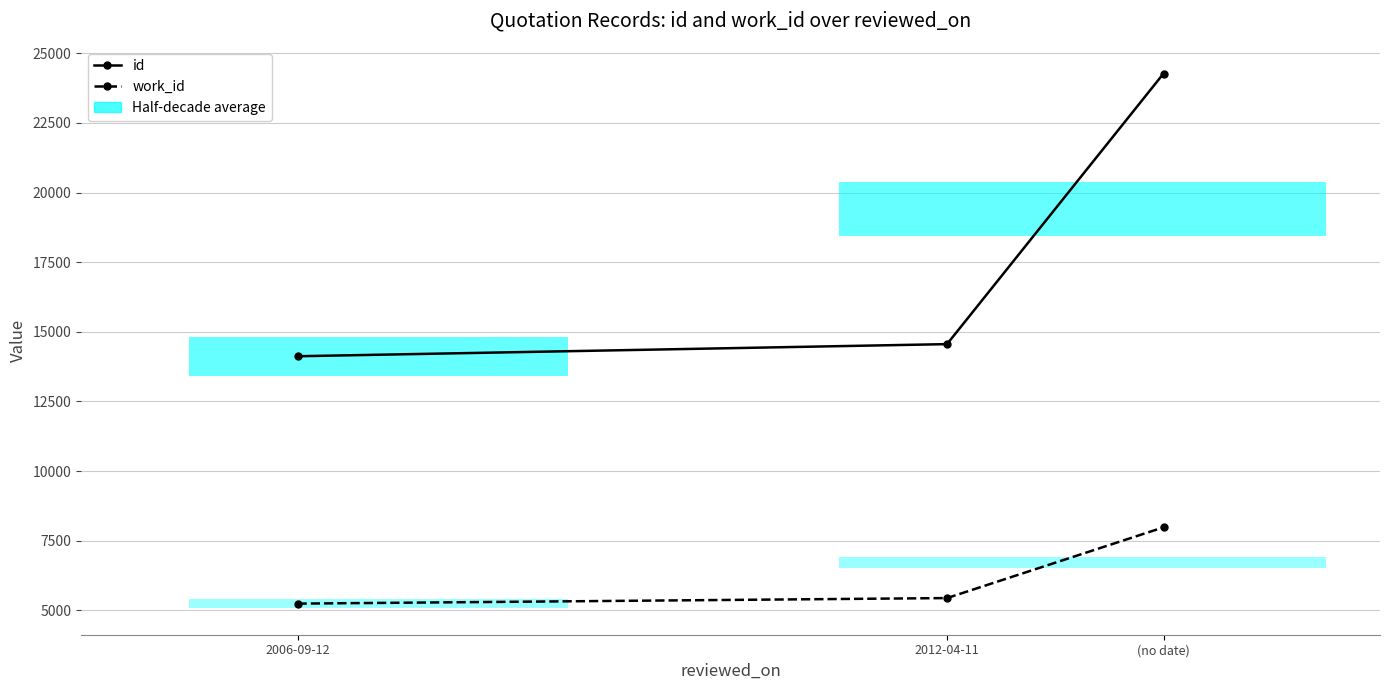

How many distinct data groups are displayed?

2